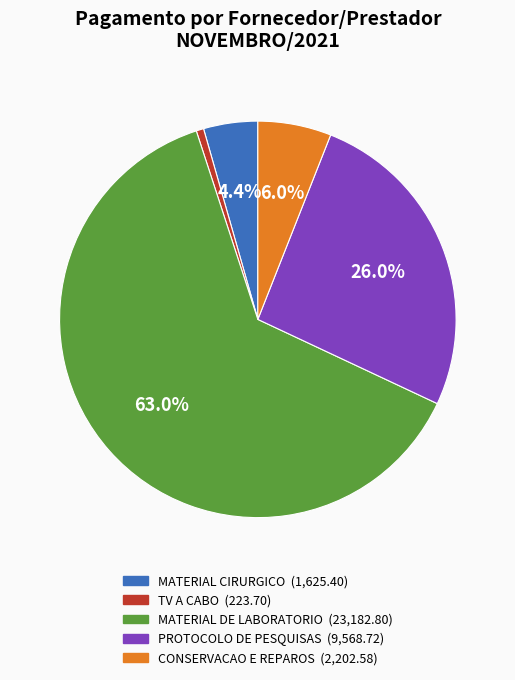

Is it true that TV A CABO is 11% of the pie?

False